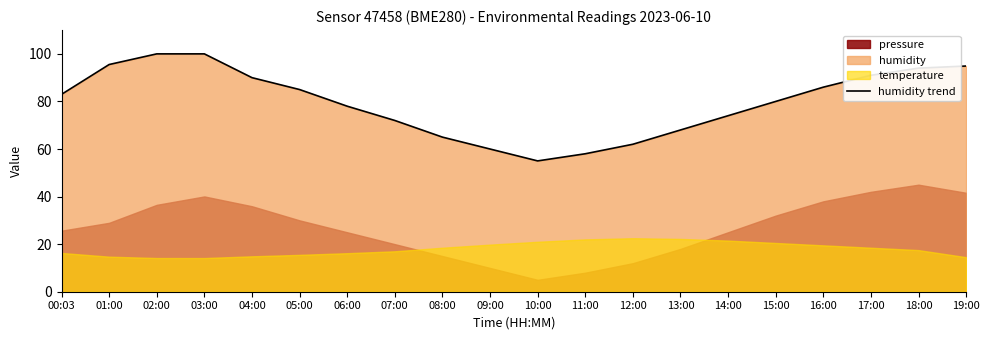

Where is the first local minimum?

10:00